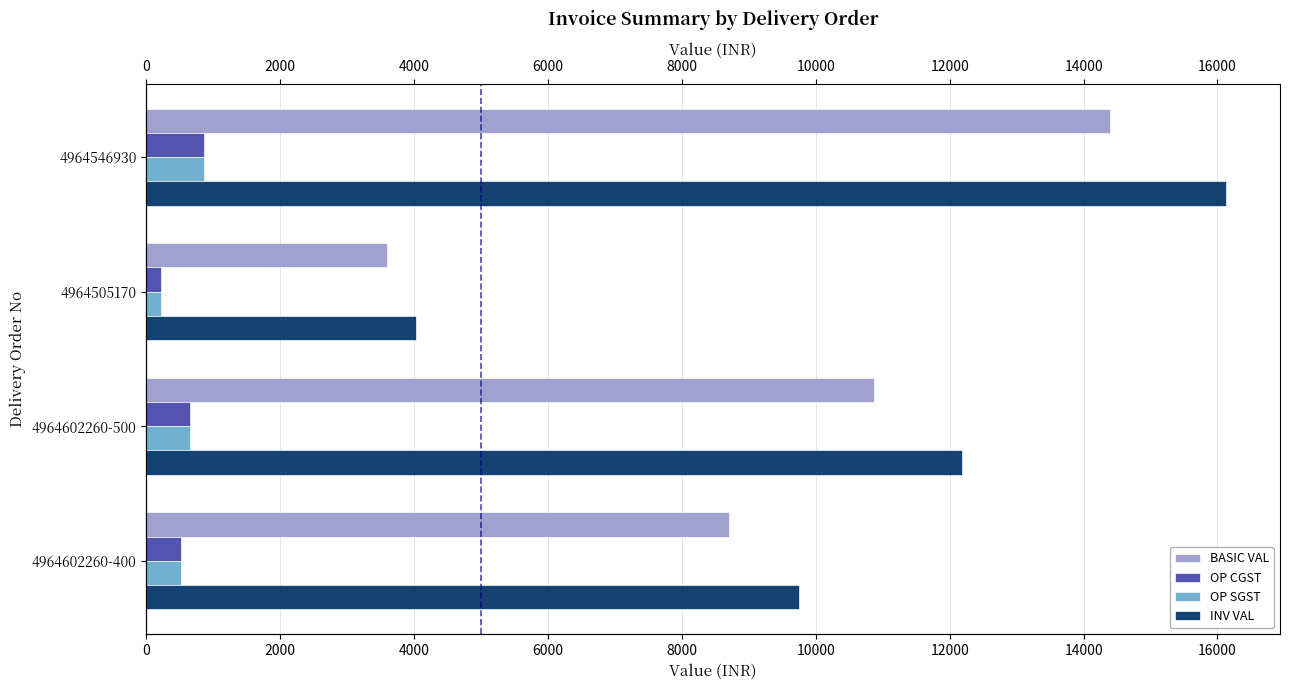

What is the maximum value shown in the chart?

16128.0